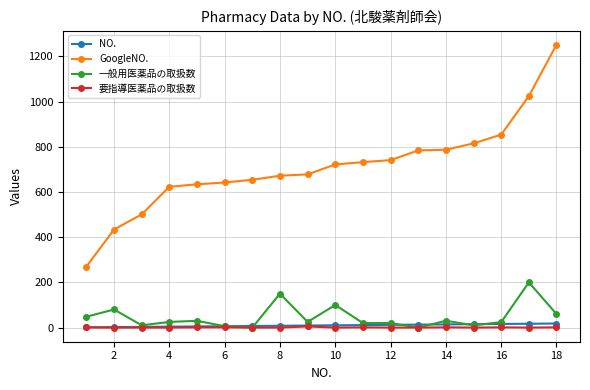

True or false: 一般用医薬品の取扱数 has more than 1 interior local peaks.

True